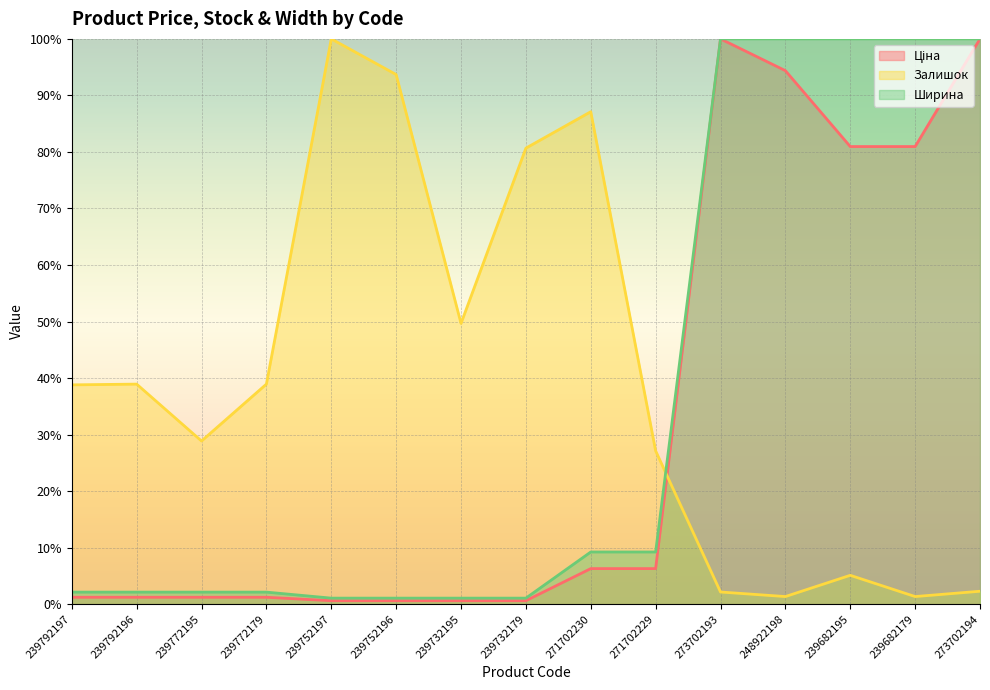

What is the difference between the second highest and minimum values in the Ціна series?

99.4